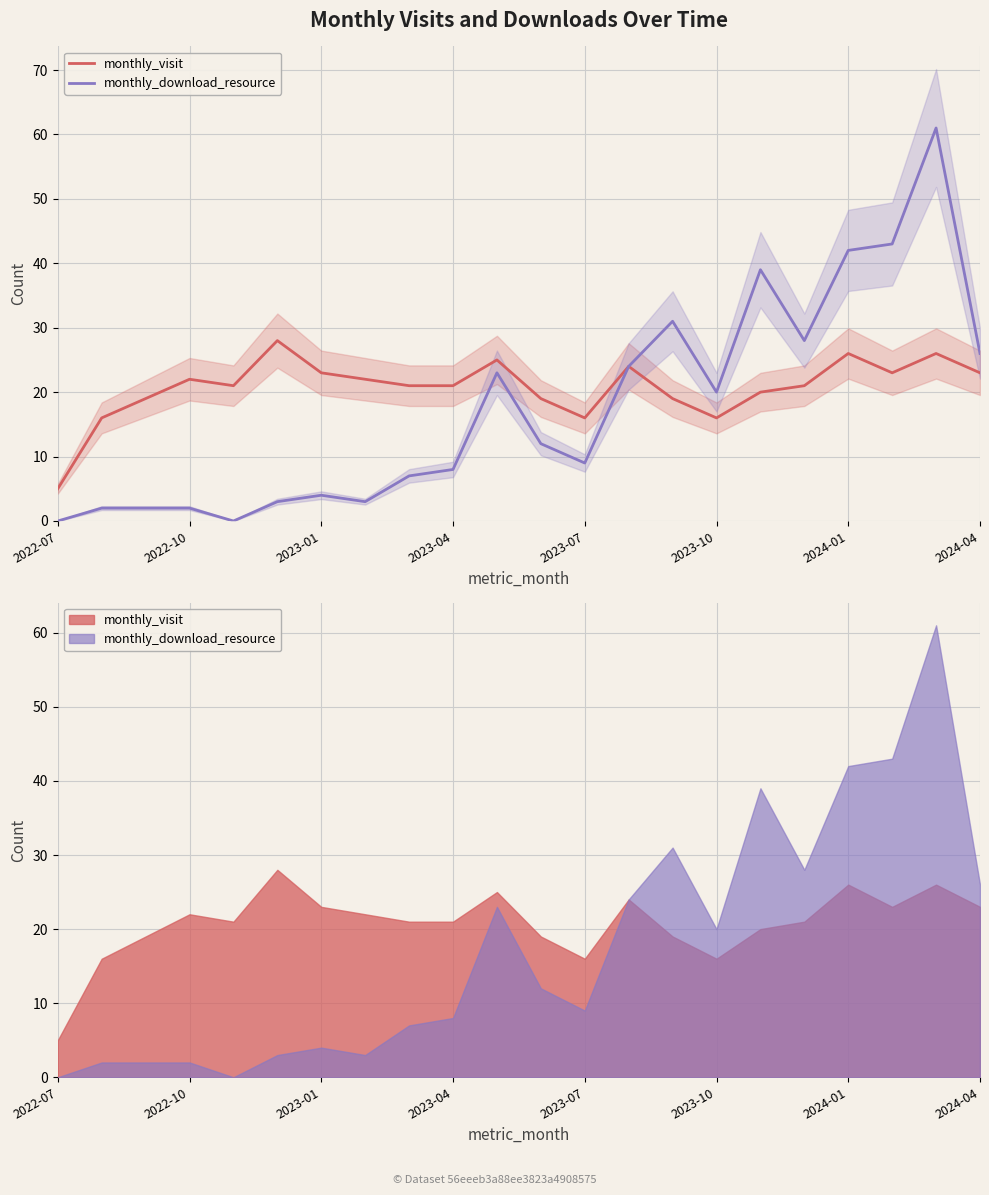

Does the chart display data point markers on the line(s)?

No